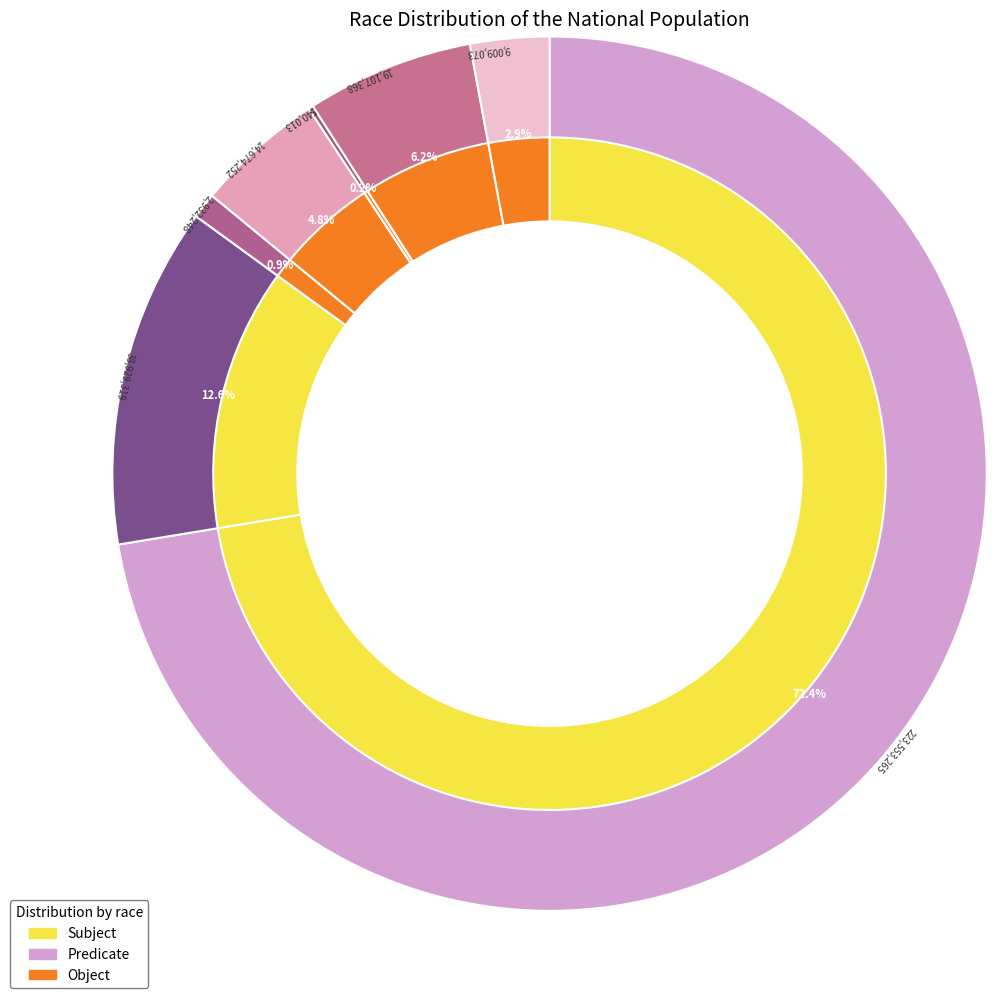

Do Black or African American alone and Native Hawaiian and Other Pacific Islander together represent more than half of the pie?

No